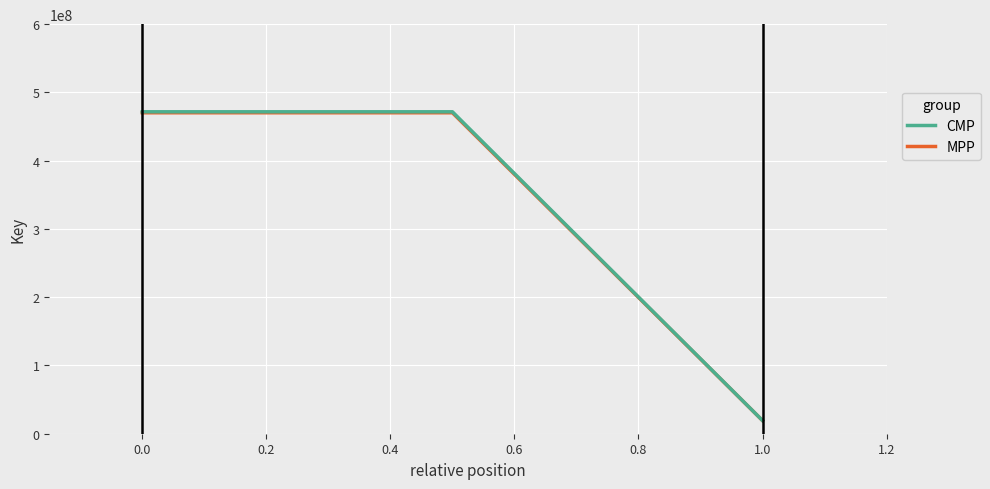

Count the number of categories in the chart.

3